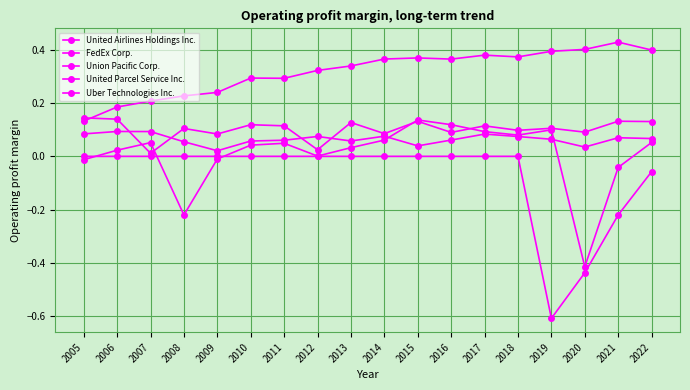

Is the value of Union Pacific Corp. at 2005 greater than the value of Uber Technologies Inc. at 2021?

Yes